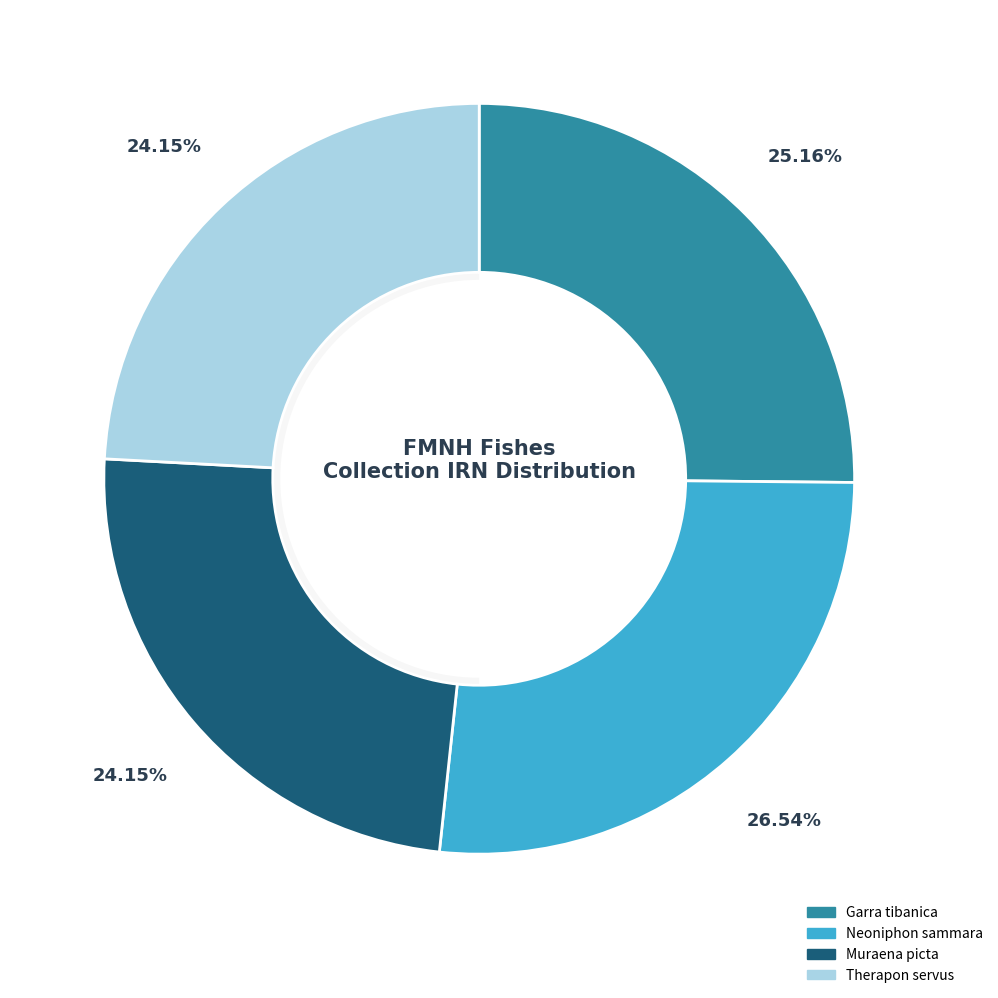

How many slices are in this pie chart?

4